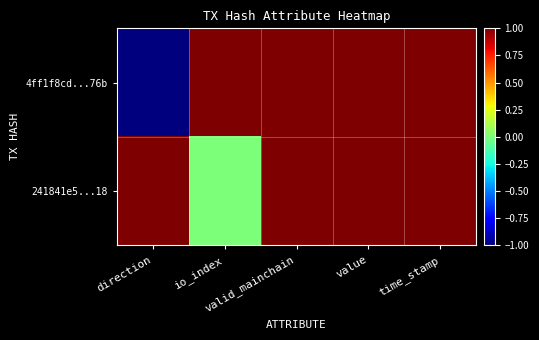

At which category is the sum across all series the highest?

valid_mainchain